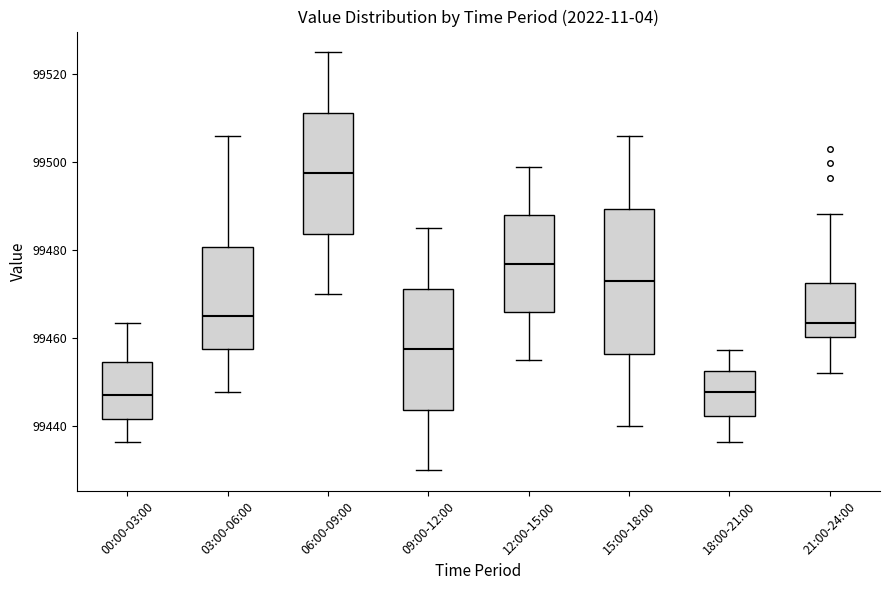

Where is the upper edge of the box for 15:00-18:00 on the y-axis? The values are not printed on the chart, so give them approximately, as read against the axis.

99490